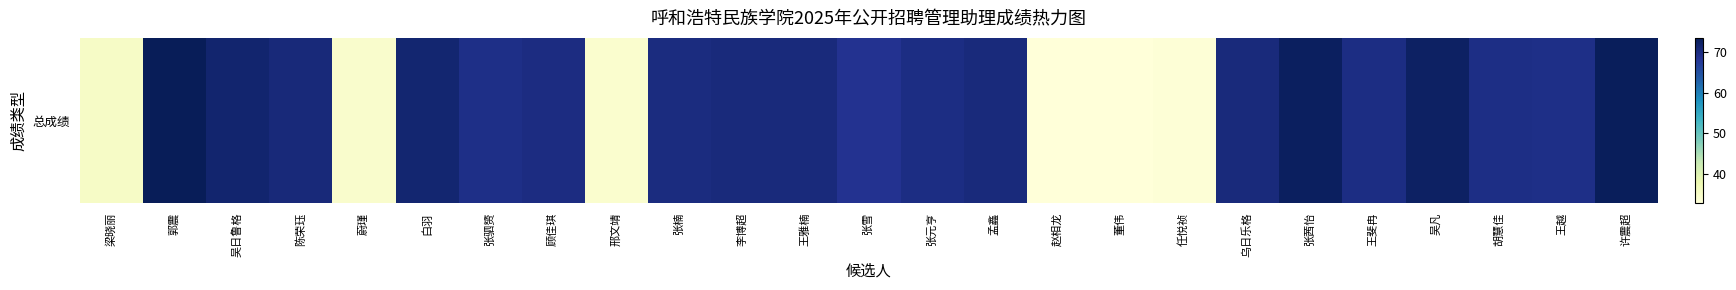

What is the greatest value displayed?

73.5